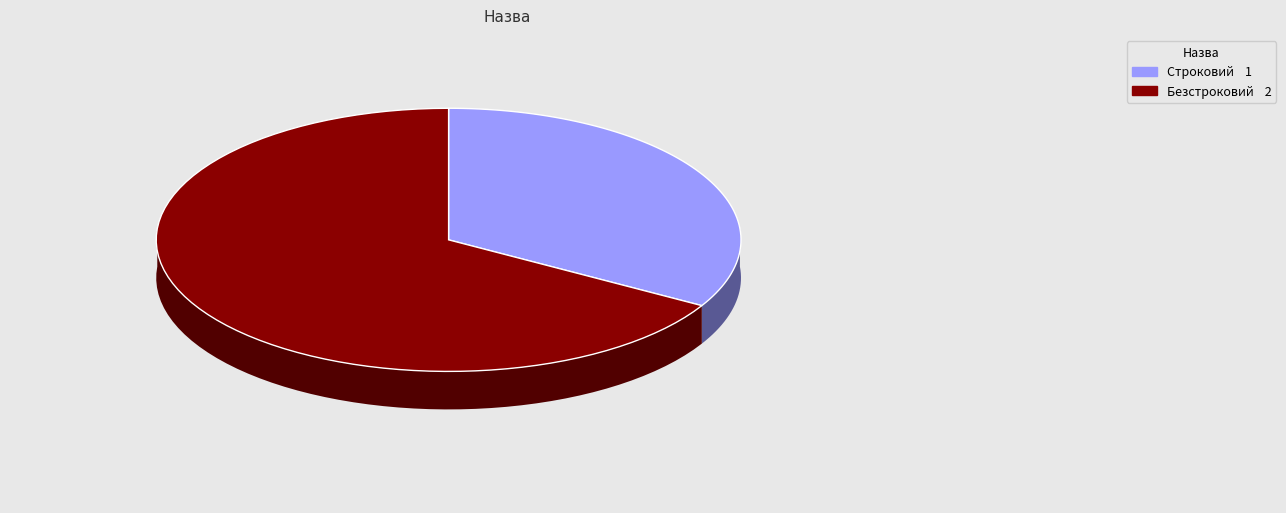

What is the largest slice in the pie chart?

Безстроковий